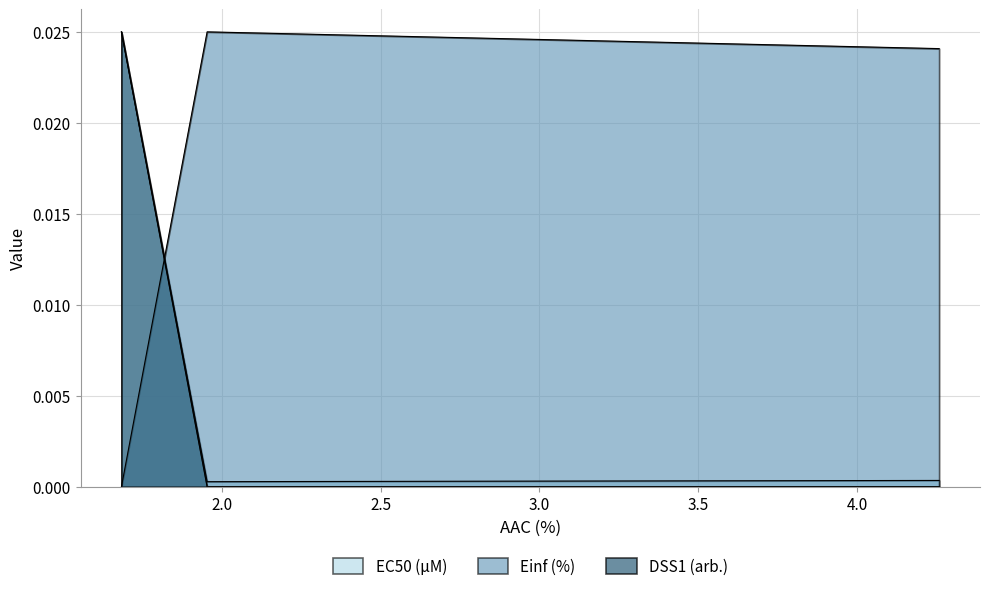

Is it true that EC50 (µM) equals 0.0 at 1.953?

True